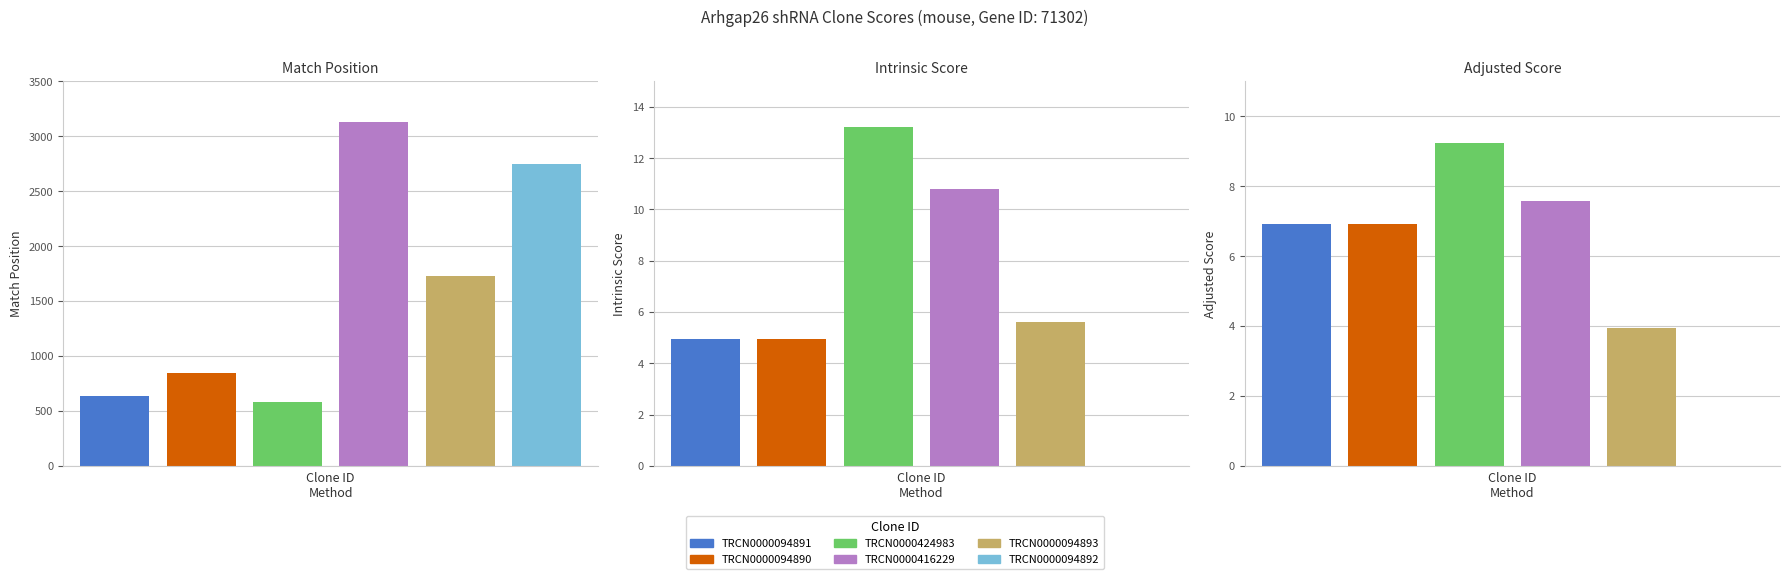

How many values in the Adjusted Score series exceed 6?

4